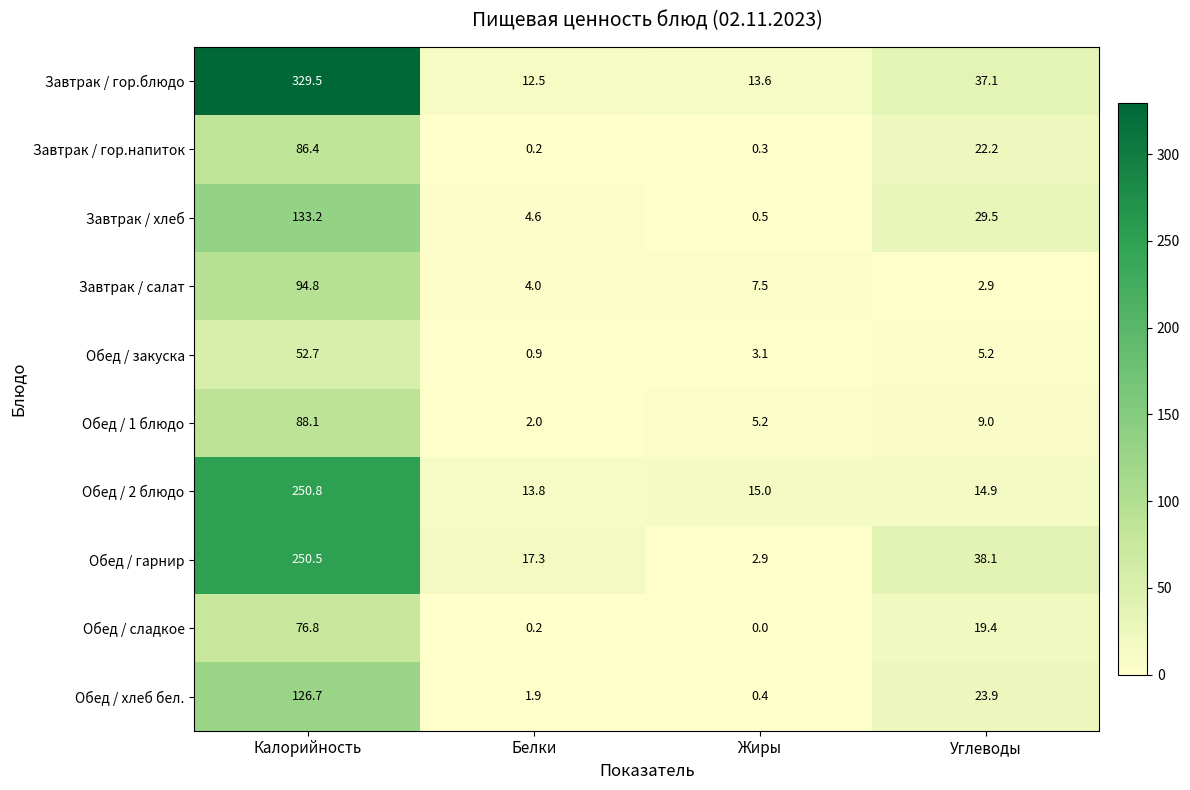

Which series has the widest spread of values?

Завтрак / гор.блюдо